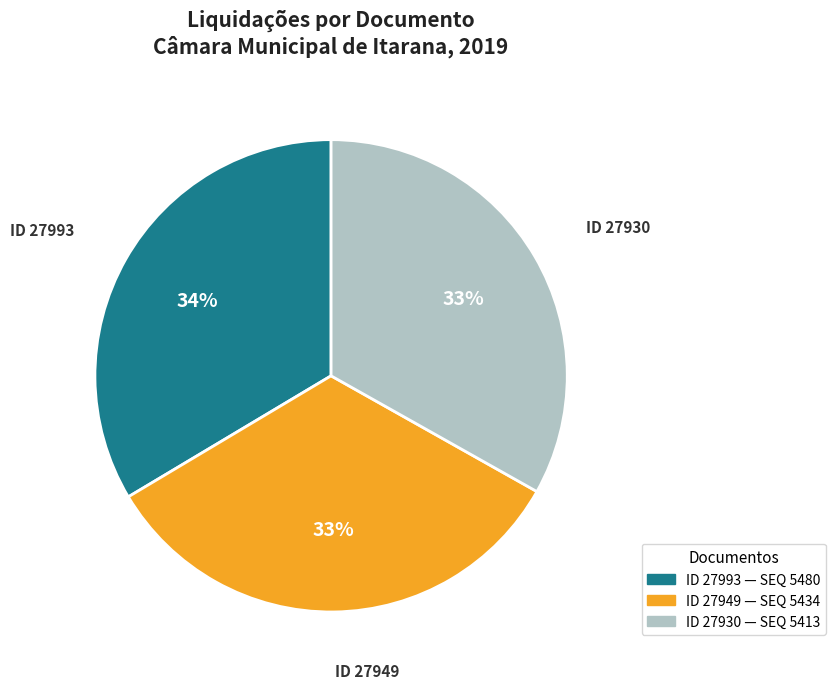

To the nearest percent, what is the average slice percentage?

33%